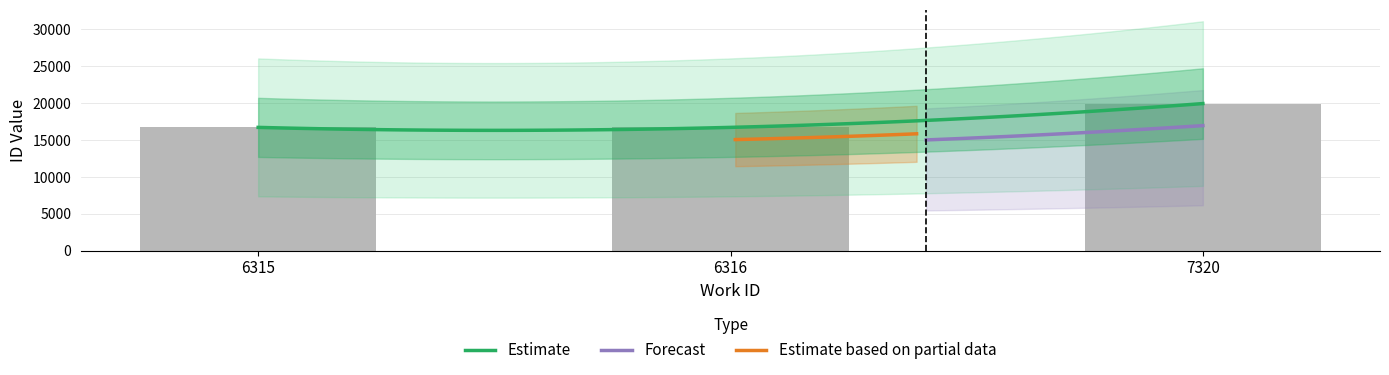

What is the change in value from 6315 to 6316?

+1